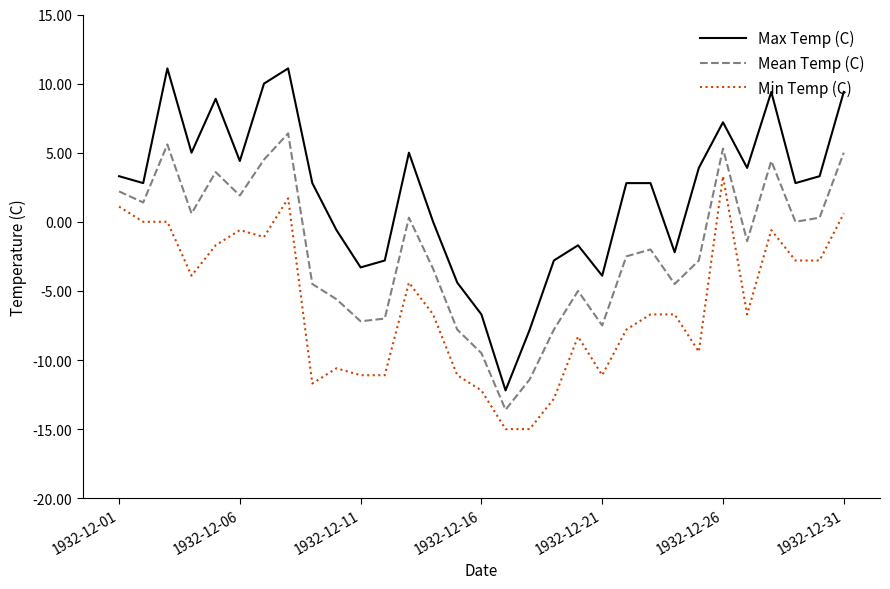

Which series has the largest total across all categories?

Max Temp (C)